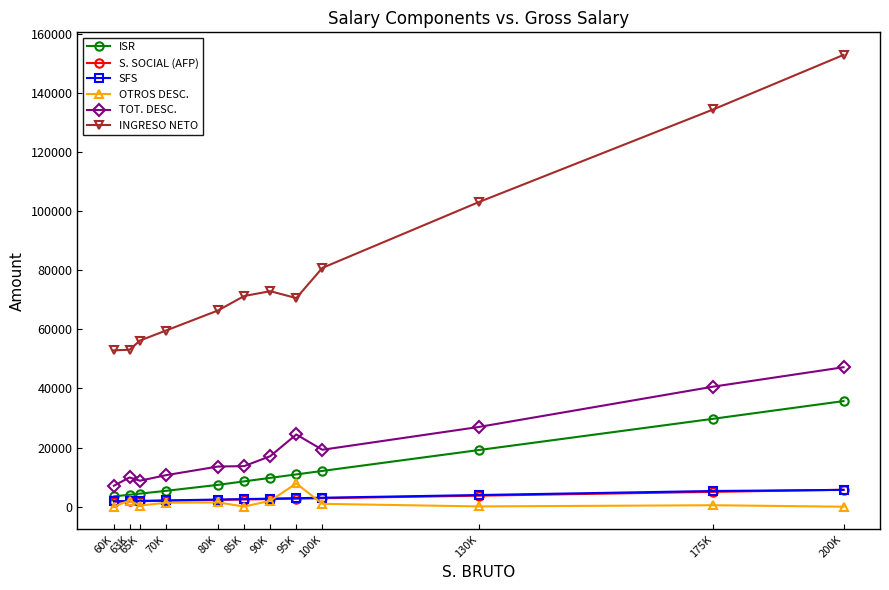

The value of SFS at 100K is 3040.0. True or false?

True